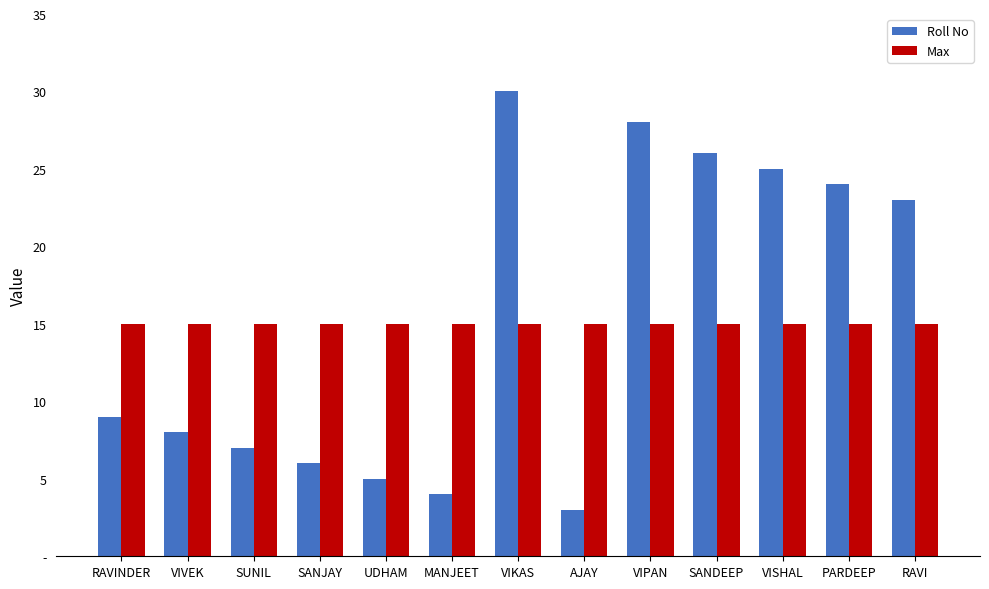

Does the chart contain stacked bars?

No